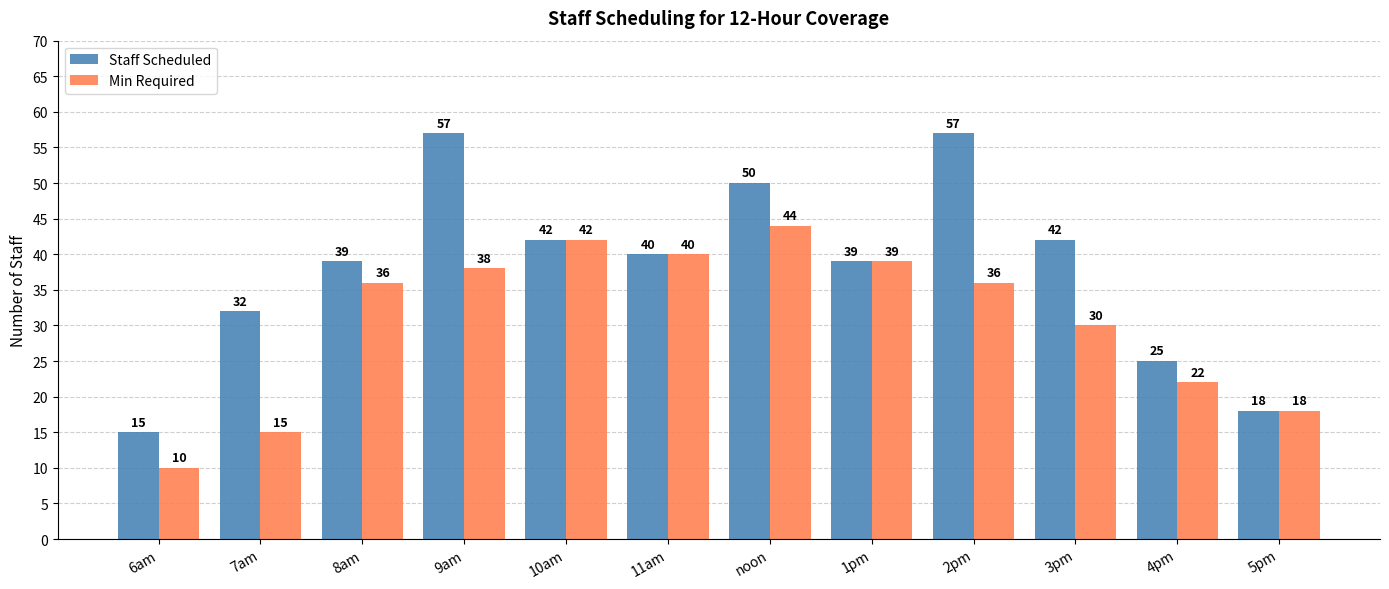

How many Staff Scheduled values are between 32 and 50?

7